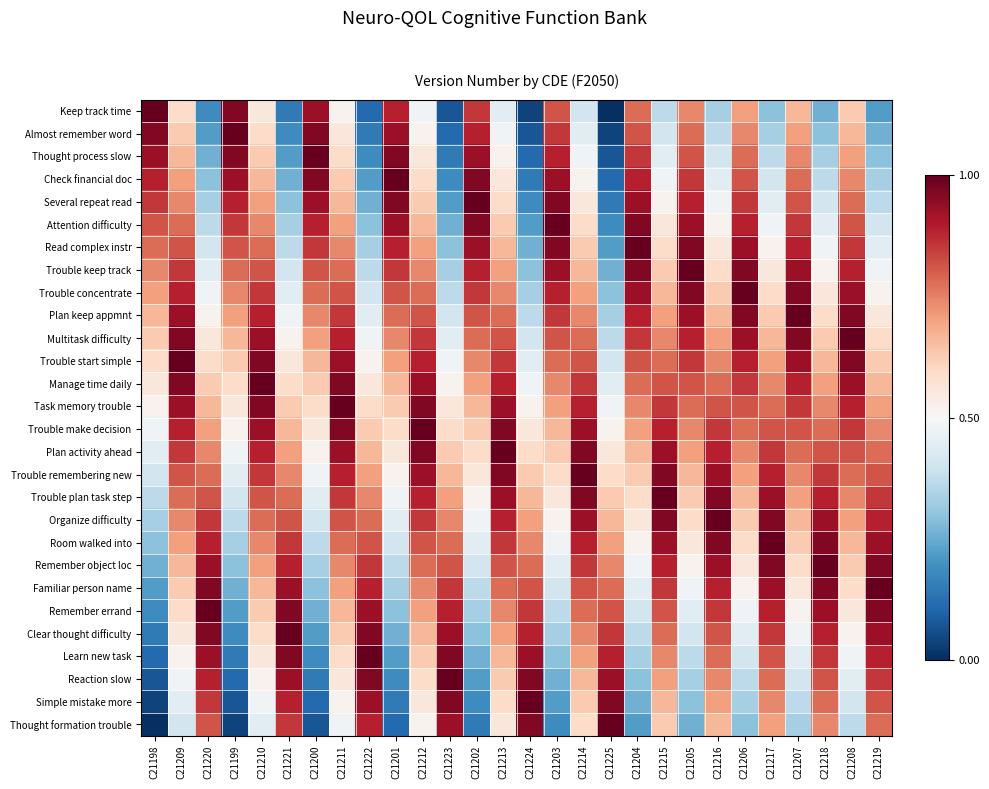

Reading left to right, list all the values displayed in this chart.

Keep track time: C21198=1.0	C21209=0.6	C21220=0.2	C21199=1.0	C21210=0.6	C21221=0.1	C21200=0.9	C21211=0.5	C21222=0.1	C21201=0.9	C21212=0.5	C21223=0.1	C21202=0.9	C21213=0.4	C21224=0.0	C21203=0.8	C21214=0.4	C21225=0.0	C21204=0.8	C21215=0.4	C21205=0.7	C21216=0.3	C21206=0.7	C21217=0.3	C21207=0.7	C21218=0.3	C21208=0.6	C21219=0.2
Almost remember word: C21198=1.0	C21209=0.6	C21220=0.2	C21199=1.0	C21210=0.6	C21221=0.2	C21200=1.0	C21211=0.6	C21222=0.1	C21201=0.9	C21212=0.5	C21223=0.1	C21202=0.9	C21213=0.5	C21224=0.1	C21203=0.9	C21214=0.4	C21225=0.0	C21204=0.8	C21215=0.4	C21205=0.8	C21216=0.4	C21206=0.7	C21217=0.3	C21207=0.7	C21218=0.3	C21208=0.7	C21219=0.3
Thought process slow: C21198=0.9	C21209=0.7	C21220=0.3	C21199=1.0	C21210=0.6	C21221=0.2	C21200=1.0	C21211=0.6	C21222=0.2	C21201=1.0	C21212=0.6	C21223=0.1	C21202=0.9	C21213=0.5	C21224=0.1	C21203=0.9	C21214=0.5	C21225=0.1	C21204=0.9	C21215=0.4	C21205=0.8	C21216=0.4	C21206=0.8	C21217=0.4	C21207=0.7	C21218=0.3	C21208=0.7	C21219=0.3
Check financial doc: C21198=0.9	C21209=0.7	C21220=0.3	C21199=0.9	C21210=0.7	C21221=0.3	C21200=1.0	C21211=0.6	C21222=0.2	C21201=1.0	C21212=0.6	C21223=0.2	C21202=1.0	C21213=0.6	C21224=0.1	C21203=0.9	C21214=0.5	C21225=0.1	C21204=0.9	C21215=0.5	C21205=0.9	C21216=0.4	C21206=0.8	C21217=0.4	C21207=0.8	C21218=0.4	C21208=0.7	C21219=0.3
Several repeat read: C21198=0.9	C21209=0.7	C21220=0.3	C21199=0.9	C21210=0.7	C21221=0.3	C21200=0.9	C21211=0.7	C21222=0.3	C21201=1.0	C21212=0.6	C21223=0.2	C21202=1.0	C21213=0.6	C21224=0.2	C21203=1.0	C21214=0.6	C21225=0.1	C21204=0.9	C21215=0.5	C21205=0.9	C21216=0.5	C21206=0.9	C21217=0.4	C21207=0.8	C21218=0.4	C21208=0.8	C21219=0.4
Attention difficulty: C21198=0.8	C21209=0.8	C21220=0.4	C21199=0.9	C21210=0.7	C21221=0.3	C21200=0.9	C21211=0.7	C21222=0.3	C21201=0.9	C21212=0.7	C21223=0.3	C21202=1.0	C21213=0.6	C21224=0.2	C21203=1.0	C21214=0.6	C21225=0.2	C21204=1.0	C21215=0.6	C21205=0.9	C21216=0.5	C21206=0.9	C21217=0.5	C21207=0.9	C21218=0.4	C21208=0.8	C21219=0.4
Read complex instr: C21198=0.8	C21209=0.8	C21220=0.4	C21199=0.8	C21210=0.8	C21221=0.4	C21200=0.9	C21211=0.7	C21222=0.3	C21201=0.9	C21212=0.7	C21223=0.3	C21202=0.9	C21213=0.7	C21224=0.3	C21203=1.0	C21214=0.6	C21225=0.2	C21204=1.0	C21215=0.6	C21205=1.0	C21216=0.6	C21206=0.9	C21217=0.5	C21207=0.9	C21218=0.5	C21208=0.9	C21219=0.4
Trouble keep track: C21198=0.7	C21209=0.9	C21220=0.4	C21199=0.8	C21210=0.8	C21221=0.4	C21200=0.8	C21211=0.8	C21222=0.4	C21201=0.9	C21212=0.7	C21223=0.3	C21202=0.9	C21213=0.7	C21224=0.3	C21203=0.9	C21214=0.7	C21225=0.3	C21204=1.0	C21215=0.6	C21205=1.0	C21216=0.6	C21206=1.0	C21217=0.6	C21207=0.9	C21218=0.5	C21208=0.9	C21219=0.5
Trouble concentrate: C21198=0.7	C21209=0.9	C21220=0.5	C21199=0.7	C21210=0.9	C21221=0.4	C21200=0.8	C21211=0.8	C21222=0.4	C21201=0.8	C21212=0.8	C21223=0.4	C21202=0.9	C21213=0.7	C21224=0.3	C21203=0.9	C21214=0.7	C21225=0.3	C21204=0.9	C21215=0.7	C21205=1.0	C21216=0.6	C21206=1.0	C21217=0.6	C21207=1.0	C21218=0.6	C21208=0.9	C21219=0.5
Plan keep appmnt: C21198=0.7	C21209=0.9	C21220=0.5	C21199=0.7	C21210=0.9	C21221=0.5	C21200=0.7	C21211=0.9	C21222=0.4	C21201=0.8	C21212=0.8	C21223=0.4	C21202=0.8	C21213=0.8	C21224=0.4	C21203=0.9	C21214=0.7	C21225=0.3	C21204=0.9	C21215=0.7	C21205=0.9	C21216=0.7	C21206=1.0	C21217=0.6	C21207=1.0	C21218=0.6	C21208=1.0	C21219=0.6
Multitask difficulty: C21198=0.6	C21209=1.0	C21220=0.6	C21199=0.7	C21210=0.9	C21221=0.5	C21200=0.7	C21211=0.9	C21222=0.5	C21201=0.7	C21212=0.9	C21223=0.4	C21202=0.8	C21213=0.8	C21224=0.4	C21203=0.8	C21214=0.8	C21225=0.4	C21204=0.9	C21215=0.7	C21205=0.9	C21216=0.7	C21206=0.9	C21217=0.7	C21207=1.0	C21218=0.6	C21208=1.0	C21219=0.6
Trouble start simple: C21198=0.6	C21209=1.0	C21220=0.6	C21199=0.6	C21210=1.0	C21221=0.6	C21200=0.7	C21211=0.9	C21222=0.5	C21201=0.7	C21212=0.9	C21223=0.5	C21202=0.7	C21213=0.9	C21224=0.4	C21203=0.8	C21214=0.8	C21225=0.4	C21204=0.8	C21215=0.8	C21205=0.9	C21216=0.7	C21206=0.9	C21217=0.7	C21207=0.9	C21218=0.7	C21208=1.0	C21219=0.6
Manage time daily: C21198=0.6	C21209=1.0	C21220=0.6	C21199=0.6	C21210=1.0	C21221=0.6	C21200=0.6	C21211=1.0	C21222=0.6	C21201=0.7	C21212=0.9	C21223=0.5	C21202=0.7	C21213=0.9	C21224=0.5	C21203=0.7	C21214=0.9	C21225=0.4	C21204=0.8	C21215=0.8	C21205=0.8	C21216=0.8	C21206=0.9	C21217=0.7	C21207=0.9	C21218=0.7	C21208=0.9	C21219=0.7
Task memory trouble: C21198=0.5	C21209=0.9	C21220=0.7	C21199=0.6	C21210=1.0	C21221=0.6	C21200=0.6	C21211=1.0	C21222=0.6	C21201=0.6	C21212=1.0	C21223=0.6	C21202=0.7	C21213=0.9	C21224=0.5	C21203=0.7	C21214=0.9	C21225=0.5	C21204=0.7	C21215=0.9	C21205=0.8	C21216=0.8	C21206=0.8	C21217=0.8	C21207=0.9	C21218=0.7	C21208=0.9	C21219=0.7
Trouble make decision: C21198=0.5	C21209=0.9	C21220=0.7	C21199=0.5	C21210=0.9	C21221=0.7	C21200=0.6	C21211=1.0	C21222=0.6	C21201=0.6	C21212=1.0	C21223=0.6	C21202=0.6	C21213=1.0	C21224=0.6	C21203=0.7	C21214=0.9	C21225=0.5	C21204=0.7	C21215=0.9	C21205=0.7	C21216=0.9	C21206=0.8	C21217=0.8	C21207=0.8	C21218=0.8	C21208=0.9	C21219=0.7
Plan activity ahead: C21198=0.4	C21209=0.9	C21220=0.7	C21199=0.5	C21210=0.9	C21221=0.7	C21200=0.5	C21211=0.9	C21222=0.7	C21201=0.6	C21212=1.0	C21223=0.6	C21202=0.6	C21213=1.0	C21224=0.6	C21203=0.6	C21214=1.0	C21225=0.6	C21204=0.7	C21215=0.9	C21205=0.7	C21216=0.9	C21206=0.7	C21217=0.9	C21207=0.8	C21218=0.8	C21208=0.8	C21219=0.8
Trouble remembering new: C21198=0.4	C21209=0.8	C21220=0.8	C21199=0.4	C21210=0.9	C21221=0.7	C21200=0.5	C21211=0.9	C21222=0.7	C21201=0.5	C21212=0.9	C21223=0.7	C21202=0.6	C21213=1.0	C21224=0.6	C21203=0.6	C21214=1.0	C21225=0.6	C21204=0.6	C21215=1.0	C21205=0.7	C21216=0.9	C21206=0.7	C21217=0.9	C21207=0.7	C21218=0.9	C21208=0.8	C21219=0.8
Trouble plan task step: C21198=0.4	C21209=0.8	C21220=0.8	C21199=0.4	C21210=0.8	C21221=0.8	C21200=0.4	C21211=0.9	C21222=0.7	C21201=0.5	C21212=0.9	C21223=0.7	C21202=0.5	C21213=0.9	C21224=0.7	C21203=0.6	C21214=1.0	C21225=0.6	C21204=0.6	C21215=1.0	C21205=0.6	C21216=1.0	C21206=0.7	C21217=0.9	C21207=0.7	C21218=0.9	C21208=0.7	C21219=0.9
Organize difficulty: C21198=0.3	C21209=0.7	C21220=0.9	C21199=0.4	C21210=0.8	C21221=0.8	C21200=0.4	C21211=0.8	C21222=0.8	C21201=0.4	C21212=0.9	C21223=0.7	C21202=0.5	C21213=0.9	C21224=0.7	C21203=0.5	C21214=0.9	C21225=0.7	C21204=0.6	C21215=1.0	C21205=0.6	C21216=1.0	C21206=0.6	C21217=1.0	C21207=0.7	C21218=0.9	C21208=0.7	C21219=0.9
Room walked into: C21198=0.3	C21209=0.7	C21220=0.9	C21199=0.3	C21210=0.7	C21221=0.9	C21200=0.4	C21211=0.8	C21222=0.8	C21201=0.4	C21212=0.8	C21223=0.8	C21202=0.4	C21213=0.9	C21224=0.7	C21203=0.5	C21214=0.9	C21225=0.7	C21204=0.5	C21215=0.9	C21205=0.6	C21216=1.0	C21206=0.6	C21217=1.0	C21207=0.6	C21218=1.0	C21208=0.7	C21219=0.9
Remember object loc: C21198=0.3	C21209=0.7	C21220=0.9	C21199=0.3	C21210=0.7	C21221=0.9	C21200=0.3	C21211=0.7	C21222=0.9	C21201=0.4	C21212=0.8	C21223=0.8	C21202=0.4	C21213=0.8	C21224=0.8	C21203=0.4	C21214=0.9	C21225=0.7	C21204=0.5	C21215=0.9	C21205=0.5	C21216=0.9	C21206=0.6	C21217=1.0	C21207=0.6	C21218=1.0	C21208=0.6	C21219=1.0
Familiar person name: C21198=0.2	C21209=0.6	C21220=1.0	C21199=0.3	C21210=0.7	C21221=0.9	C21200=0.3	C21211=0.7	C21222=0.9	C21201=0.3	C21212=0.7	C21223=0.9	C21202=0.4	C21213=0.8	C21224=0.8	C21203=0.4	C21214=0.8	C21225=0.8	C21204=0.4	C21215=0.9	C21205=0.5	C21216=0.9	C21206=0.5	C21217=0.9	C21207=0.6	C21218=1.0	C21208=0.6	C21219=1.0
Remember errand: C21198=0.2	C21209=0.6	C21220=1.0	C21199=0.2	C21210=0.6	C21221=1.0	C21200=0.3	C21211=0.7	C21222=0.9	C21201=0.3	C21212=0.7	C21223=0.9	C21202=0.3	C21213=0.7	C21224=0.9	C21203=0.4	C21214=0.8	C21225=0.8	C21204=0.4	C21215=0.8	C21205=0.4	C21216=0.9	C21206=0.5	C21217=0.9	C21207=0.5	C21218=0.9	C21208=0.6	C21219=1.0
Clear thought difficulty: C21198=0.1	C21209=0.6	C21220=1.0	C21199=0.2	C21210=0.6	C21221=1.0	C21200=0.2	C21211=0.6	C21222=1.0	C21201=0.3	C21212=0.7	C21223=0.9	C21202=0.3	C21213=0.7	C21224=0.9	C21203=0.3	C21214=0.7	C21225=0.9	C21204=0.4	C21215=0.8	C21205=0.4	C21216=0.8	C21206=0.4	C21217=0.9	C21207=0.5	C21218=0.9	C21208=0.5	C21219=0.9
Learn new task: C21198=0.1	C21209=0.5	C21220=0.9	C21199=0.1	C21210=0.6	C21221=1.0	C21200=0.2	C21211=0.6	C21222=1.0	C21201=0.2	C21212=0.6	C21223=1.0	C21202=0.3	C21213=0.7	C21224=0.9	C21203=0.3	C21214=0.7	C21225=0.9	C21204=0.3	C21215=0.7	C21205=0.4	C21216=0.8	C21206=0.4	C21217=0.8	C21207=0.4	C21218=0.9	C21208=0.5	C21219=0.9
Reaction slow: C21198=0.1	C21209=0.5	C21220=0.9	C21199=0.1	C21210=0.5	C21221=0.9	C21200=0.1	C21211=0.6	C21222=1.0	C21201=0.2	C21212=0.6	C21223=1.0	C21202=0.2	C21213=0.6	C21224=1.0	C21203=0.3	C21214=0.7	C21225=0.9	C21204=0.3	C21215=0.7	C21205=0.3	C21216=0.7	C21206=0.4	C21217=0.8	C21207=0.4	C21218=0.8	C21208=0.4	C21219=0.9
Simple mistake more: C21198=0.0	C21209=0.4	C21220=0.9	C21199=0.1	C21210=0.5	C21221=0.9	C21200=0.1	C21211=0.5	C21222=0.9	C21201=0.1	C21212=0.6	C21223=1.0	C21202=0.2	C21213=0.6	C21224=1.0	C21203=0.2	C21214=0.6	C21225=1.0	C21204=0.3	C21215=0.7	C21205=0.3	C21216=0.7	C21206=0.3	C21217=0.7	C21207=0.4	C21218=0.8	C21208=0.4	C21219=0.8
Thought formation trouble: C21198=0.0	C21209=0.4	C21220=0.8	C21199=0.0	C21210=0.4	C21221=0.9	C21200=0.1	C21211=0.5	C21222=0.9	C21201=0.1	C21212=0.5	C21223=0.9	C21202=0.1	C21213=0.6	C21224=1.0	C21203=0.2	C21214=0.6	C21225=1.0	C21204=0.2	C21215=0.6	C21205=0.3	C21216=0.7	C21206=0.3	C21217=0.7	C21207=0.3	C21218=0.7	C21208=0.4	C21219=0.8